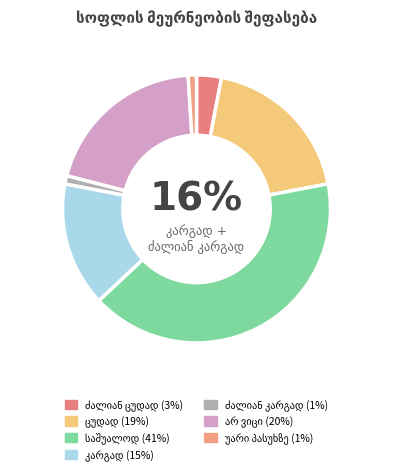

Is there any slice that represents more than half of the pie?

No